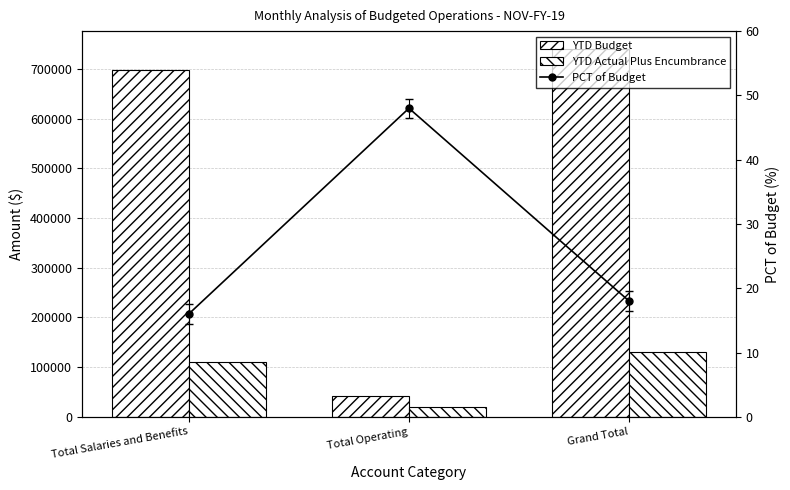

Reading left to right, transcribe all the data shown in this chart.

YTD Budget: 697948.0	41489.1	739437.1
YTD Actual Plus Encumbrance: 110438.7	19735.8	130174.6
PCT of Budget: 16.0	48.0	18.0